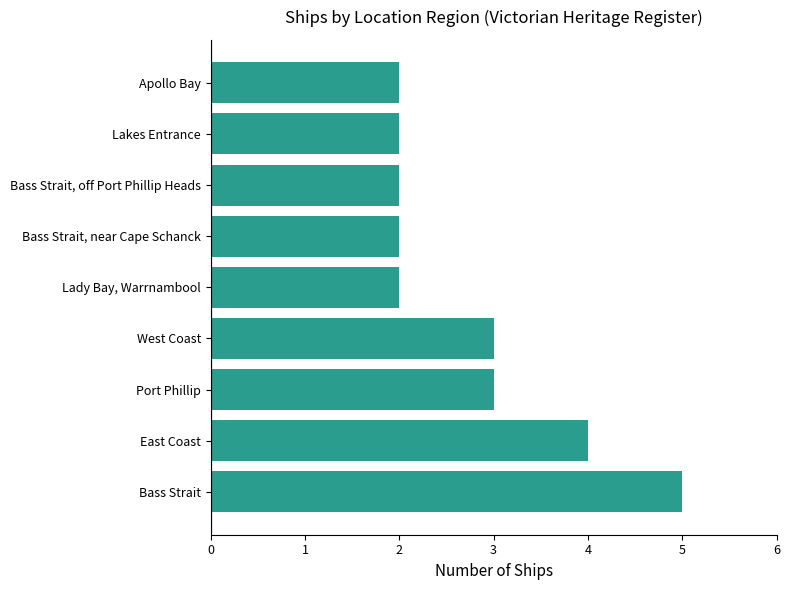

What is the difference between the maximum and minimum values?

3